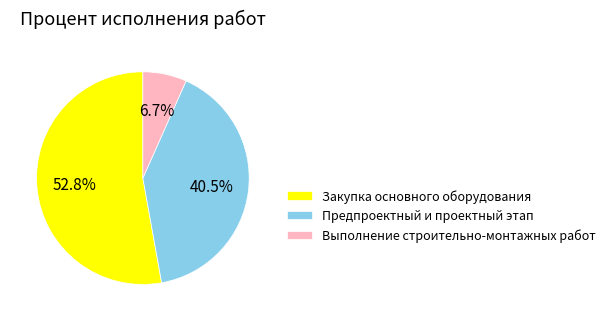

Does Закупка основного оборудования represent more than half of the total?

Yes